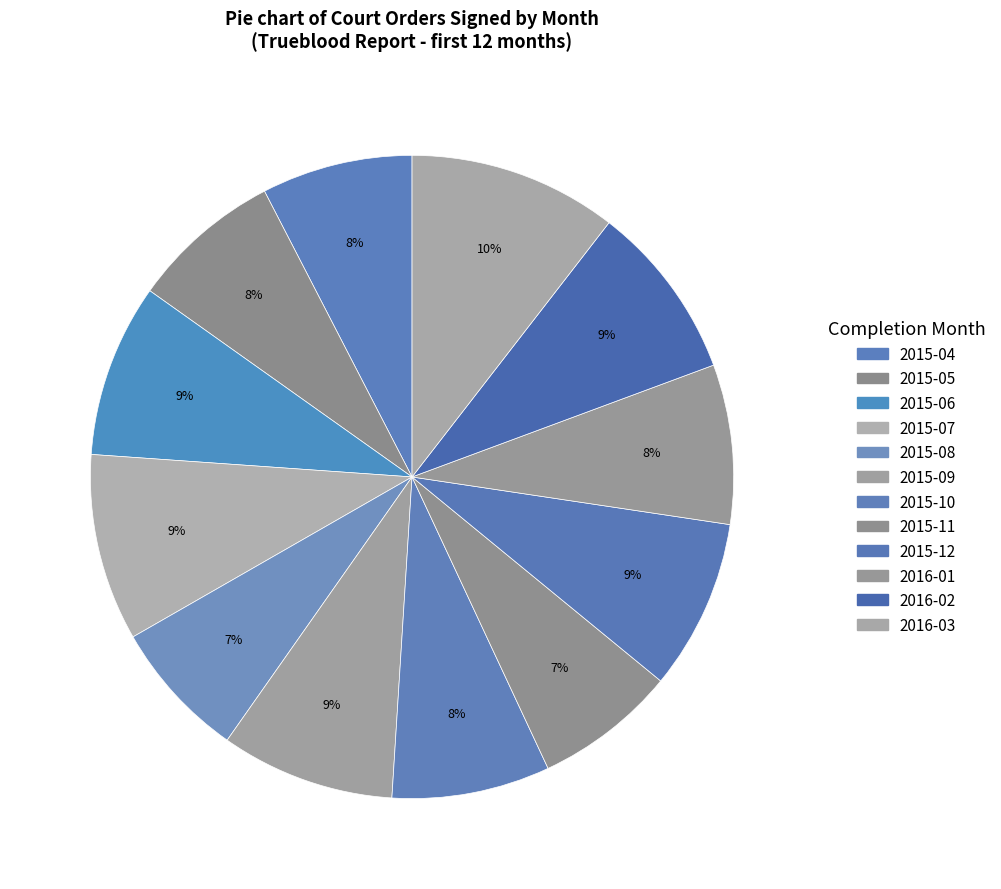

Does 2015-07 represent more than half of the total?

No